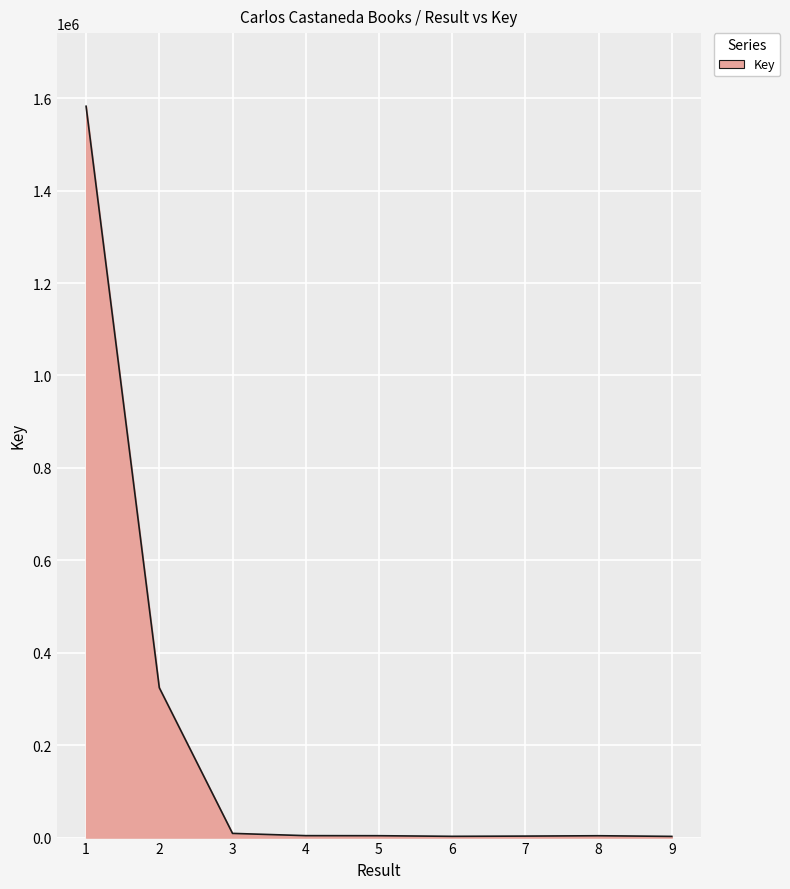

Approximately how many times larger is the value at 8 compared to 4?

1.0